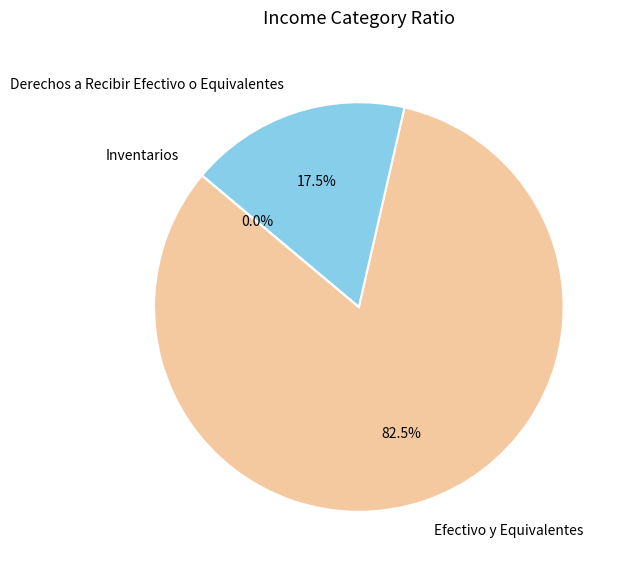

Rank the categories by value from lowest to highest.

Inventarios, Derechos a Recibir Efectivo o Equivalentes, Efectivo y Equivalentes